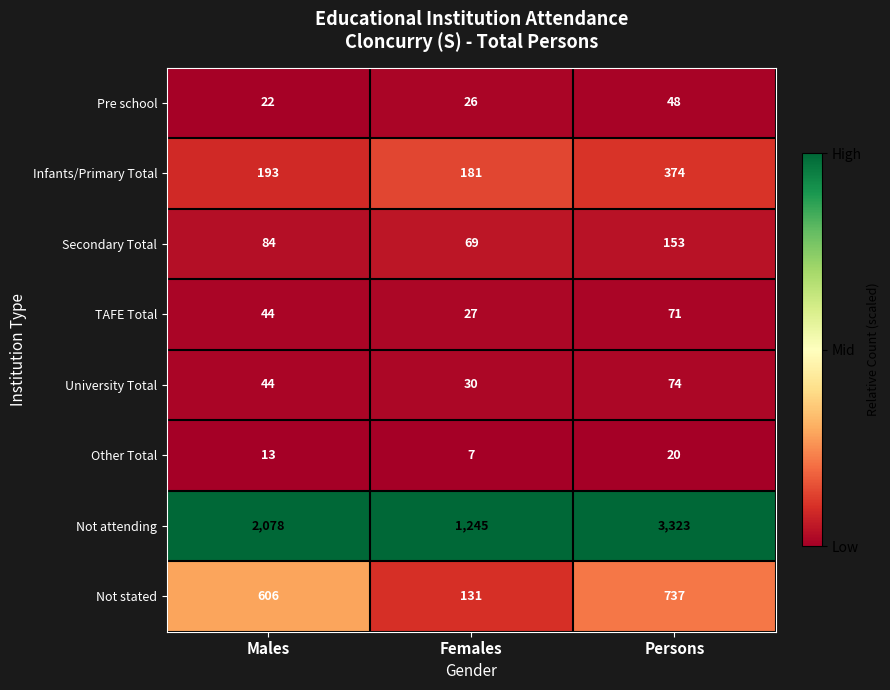

Which series has the widest spread of values?

Not attending